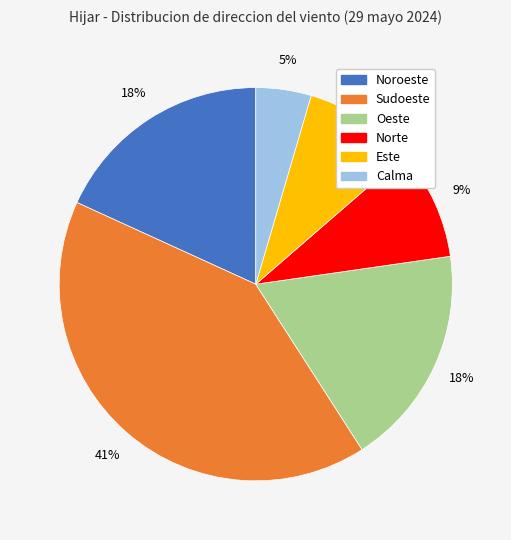

Is there a majority slice in this chart?

No